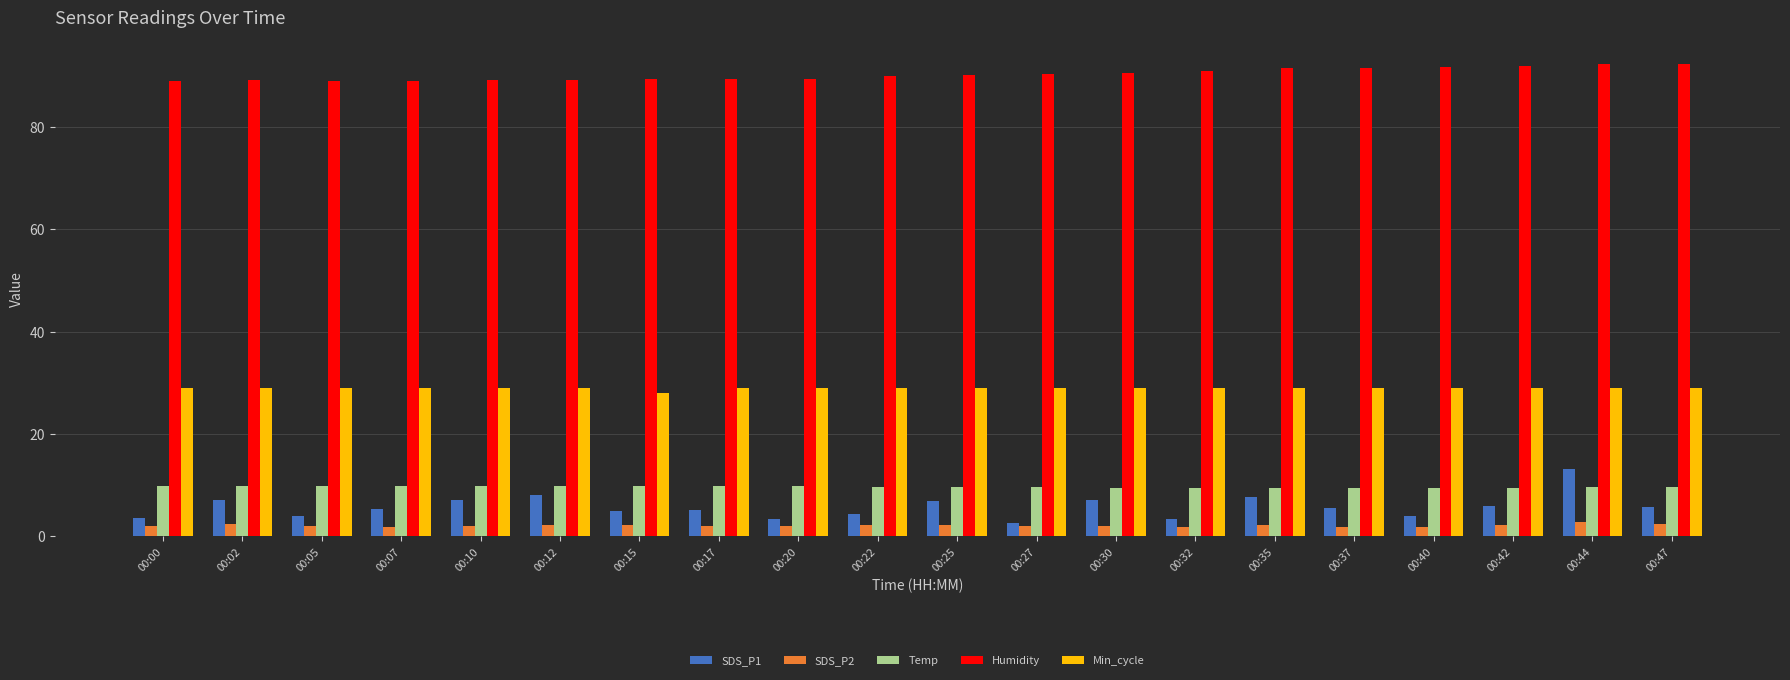

Which series has the widest spread of values?

SDS_P1